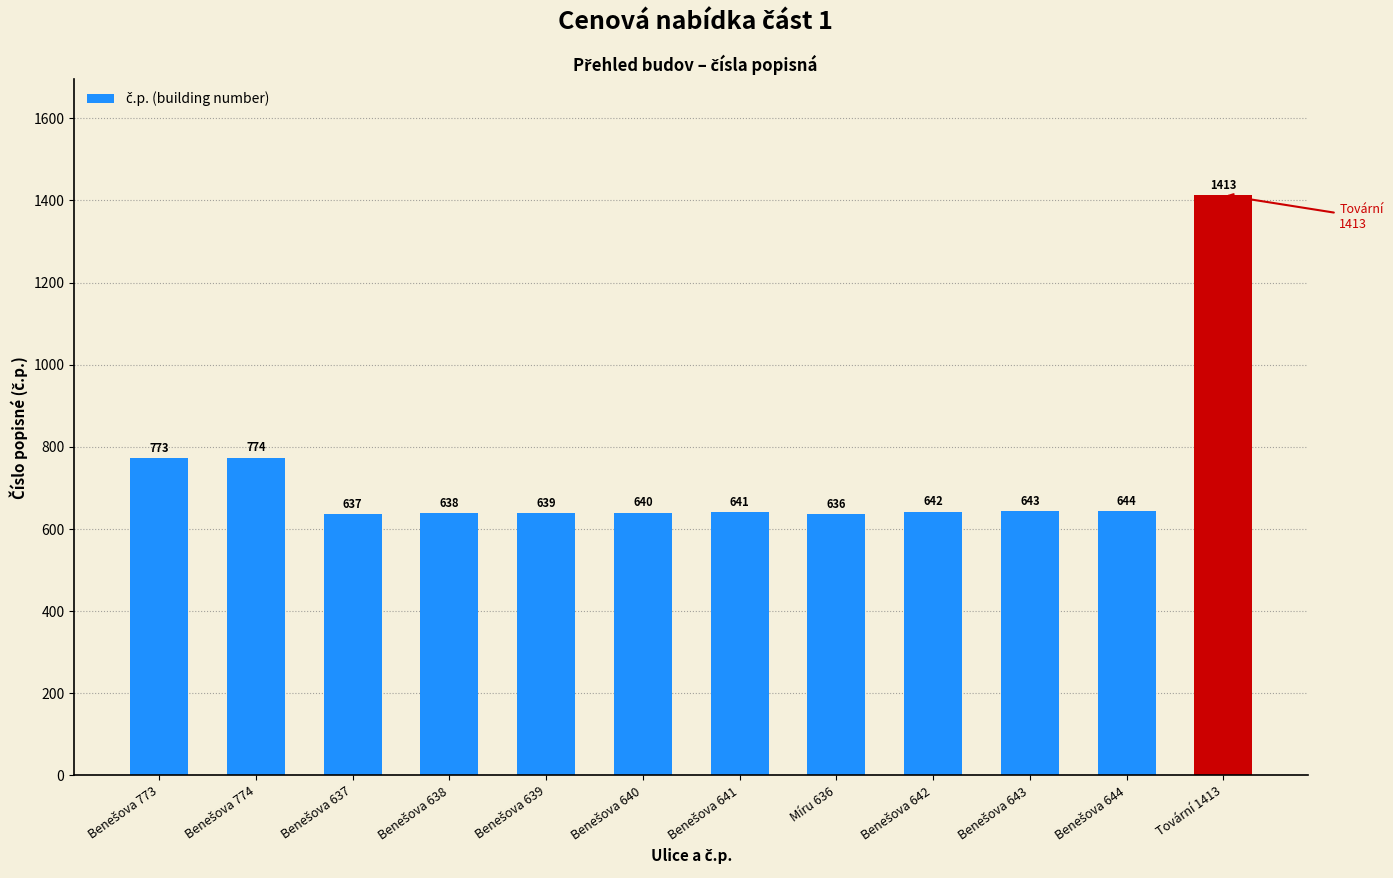

What is the difference between the maximum and second lowest values?

776